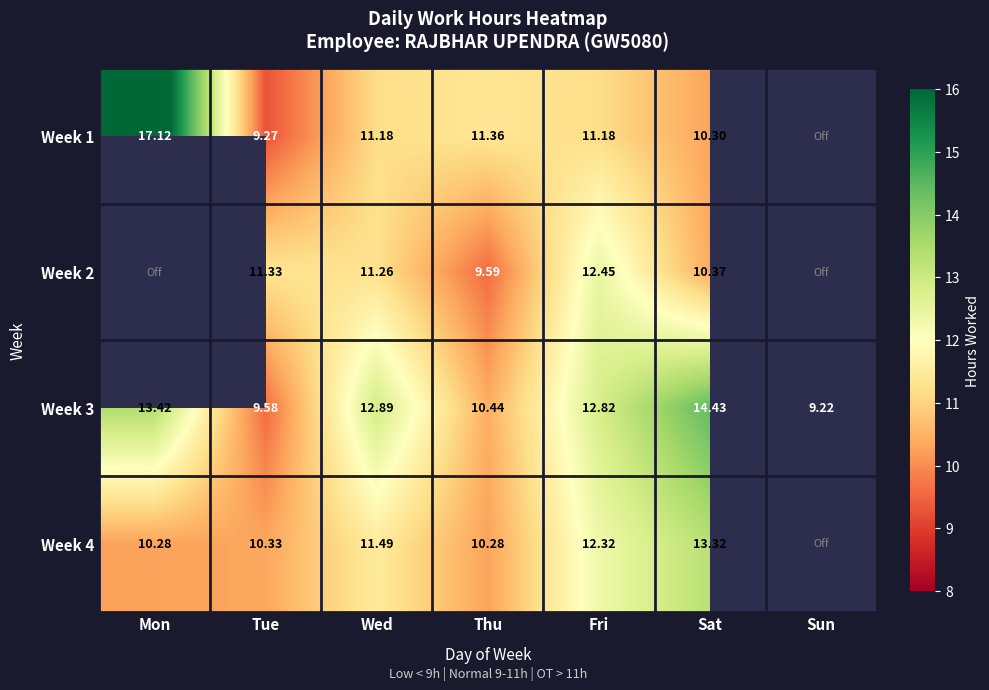

What is the difference between the highest and lowest values at Mon?

6.8